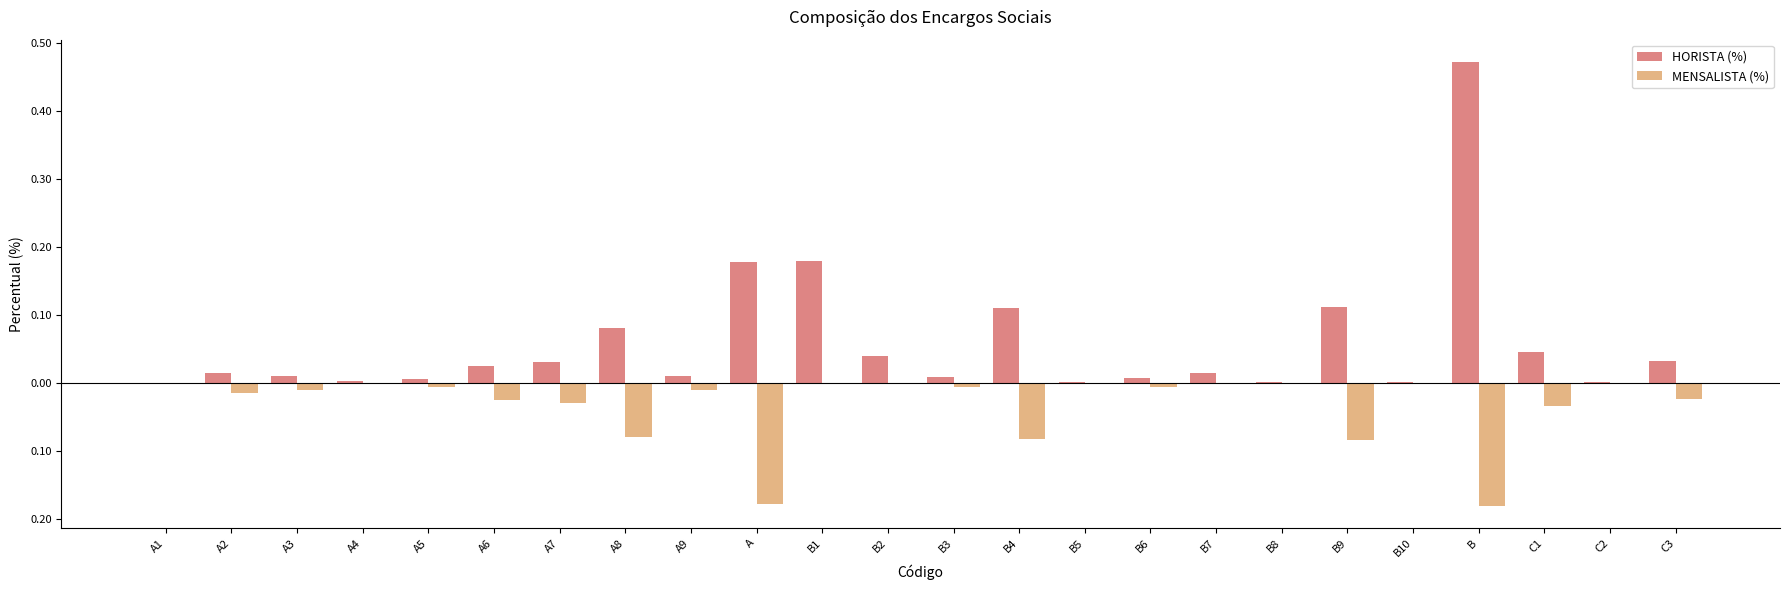

Which category has the highest value in the MENSALISTA (%) series?

A1